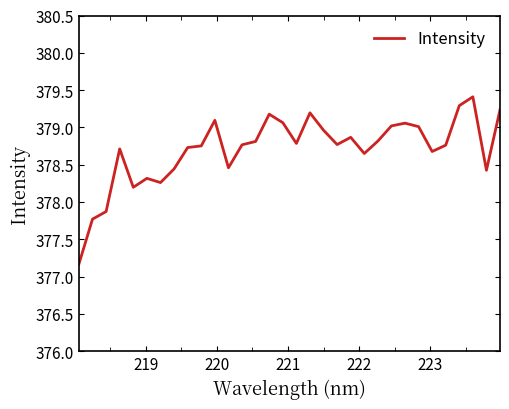

What is the average value?

378.7